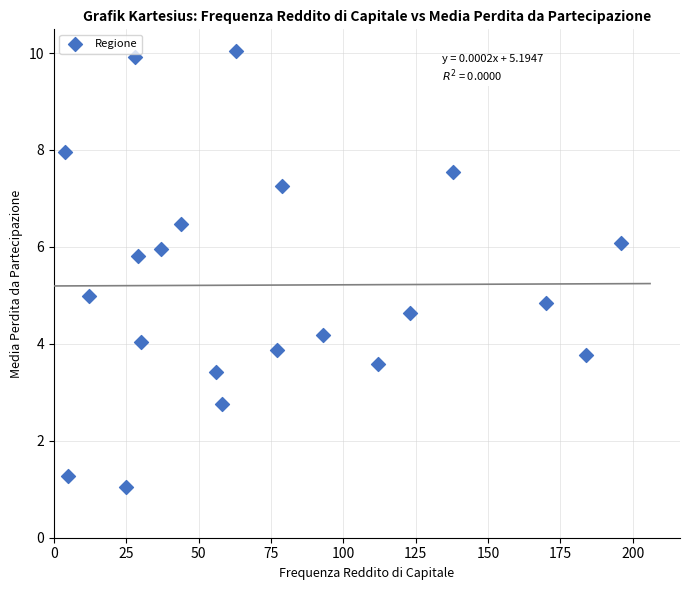

What is the range of X values (max minus min)?

192.0